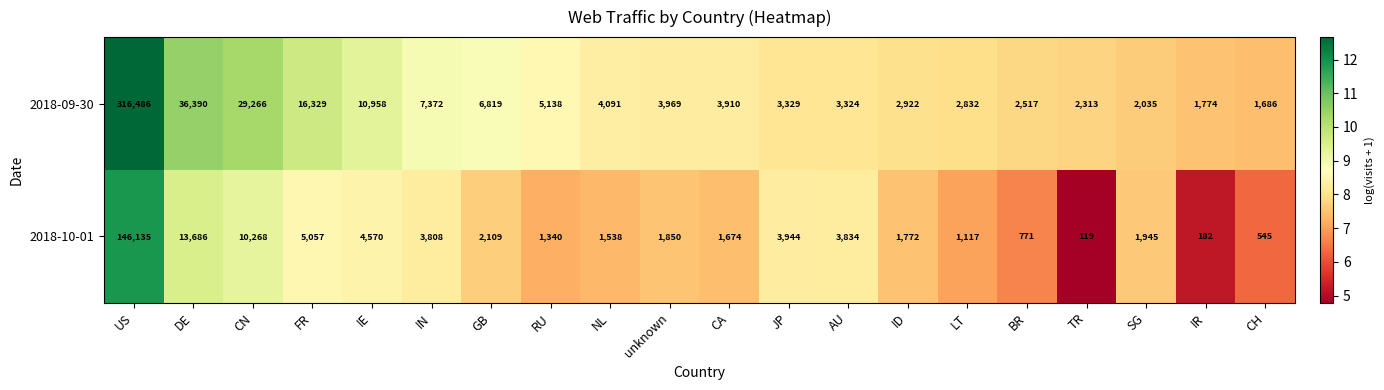

What is the minimum value shown in the chart?

119